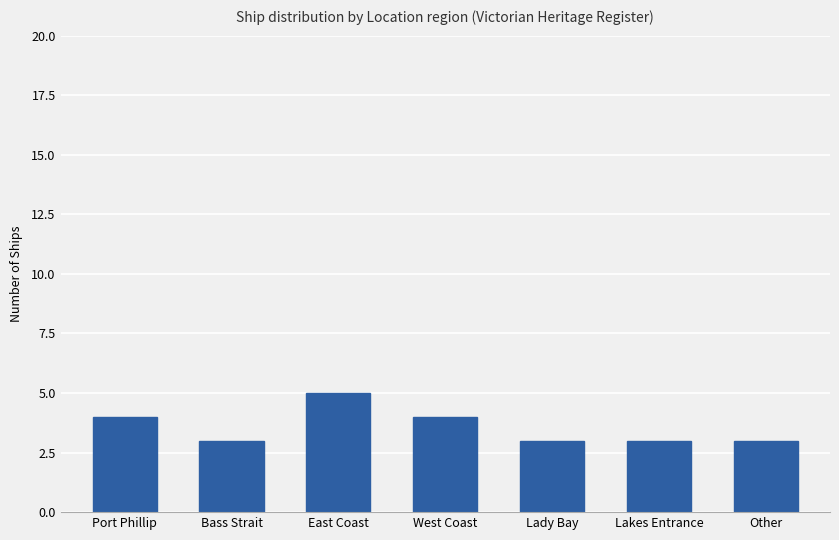

What is the ratio of the value at Bass Strait to the value at Lakes Entrance?

1.0